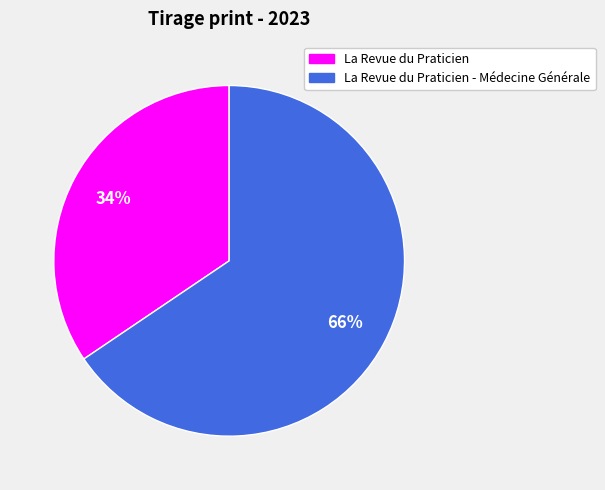

To the nearest percent, what is the average slice percentage?

50%